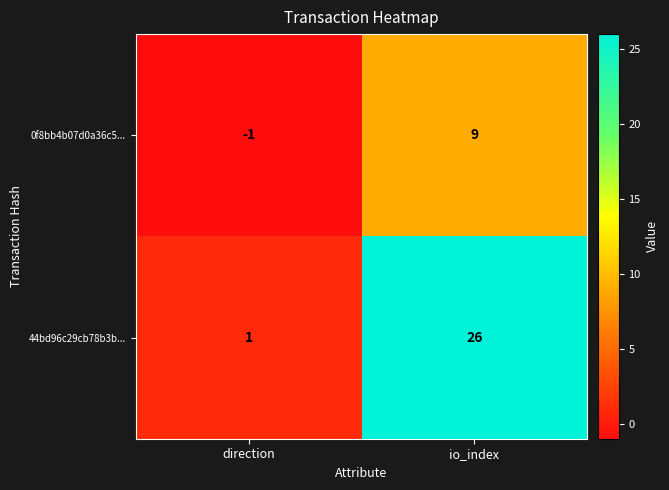

What is the smallest value displayed?

-1